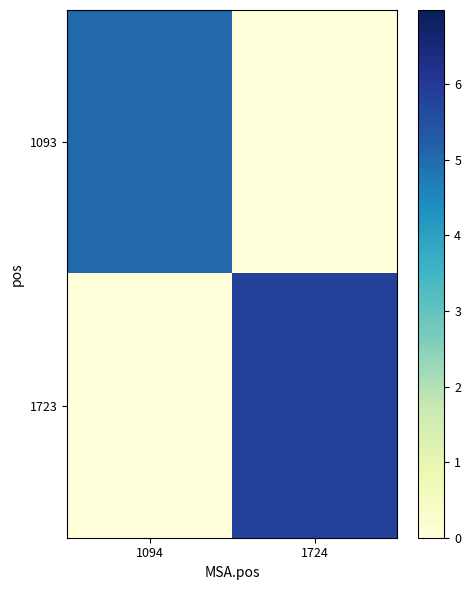

Which series has the largest total across all categories?

1723